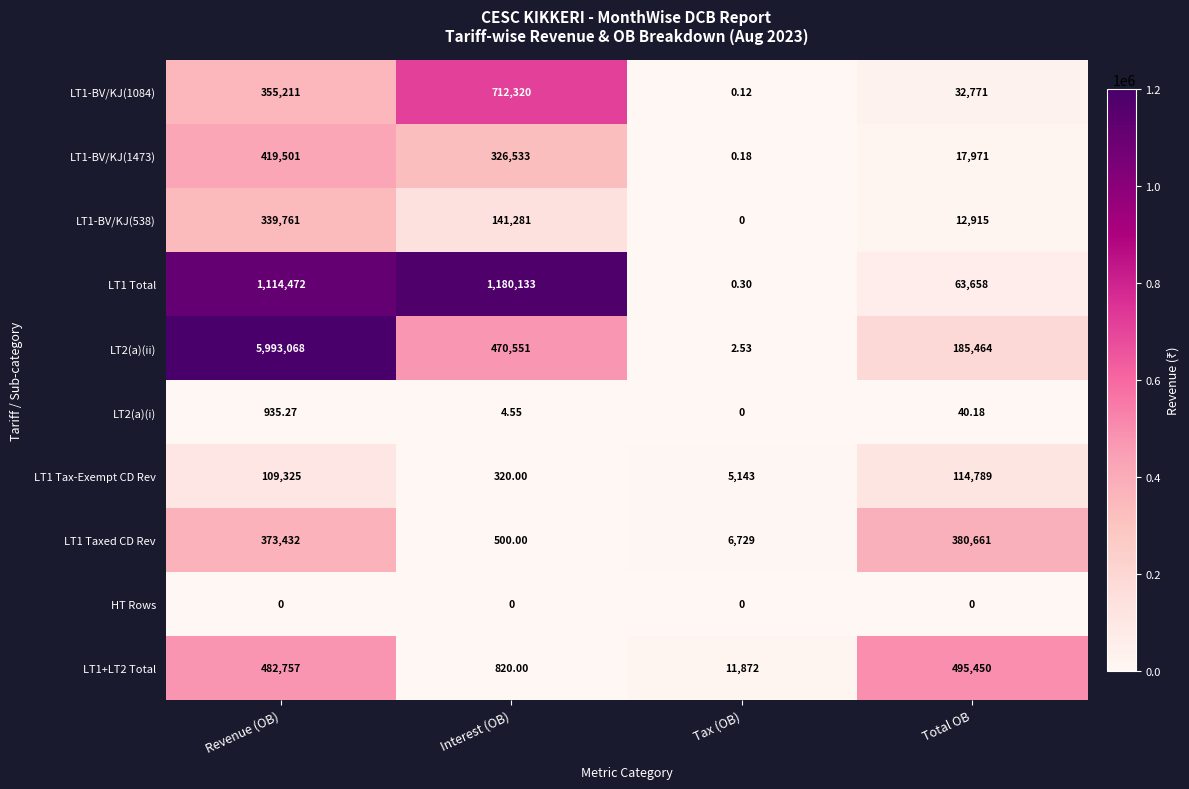

Is the value of LT1+LT2 Total at Total OB greater than the value of LT2(a)(ii) at Revenue (OB)?

No